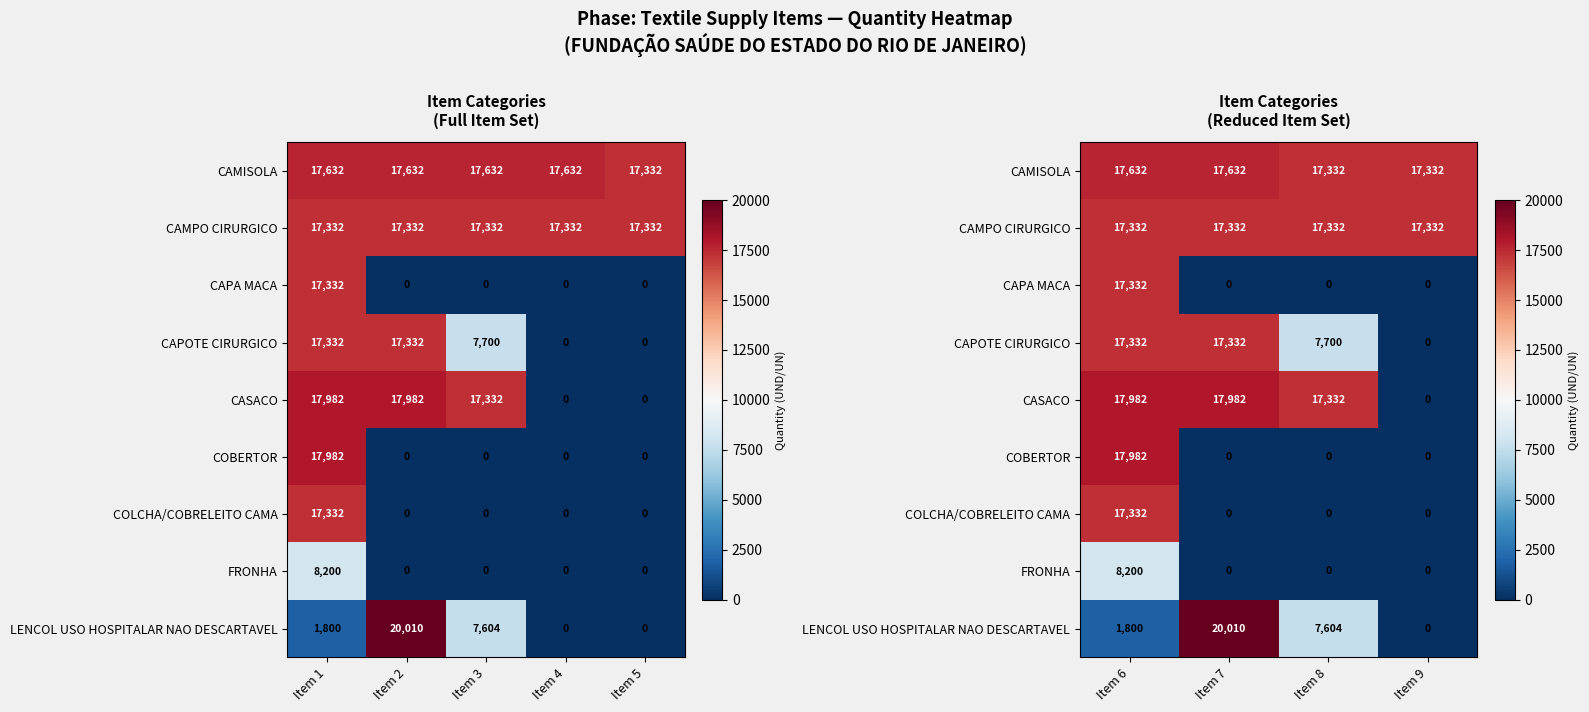

Which has a higher value, Item 8 or Item 7?

Item 7